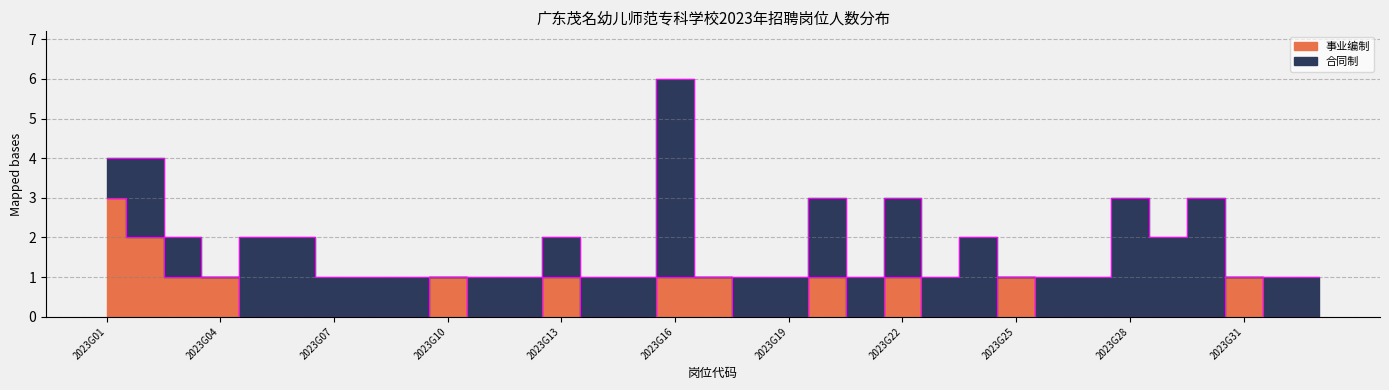

Between 2023G02 and 2023G30, which is larger?

2023G02